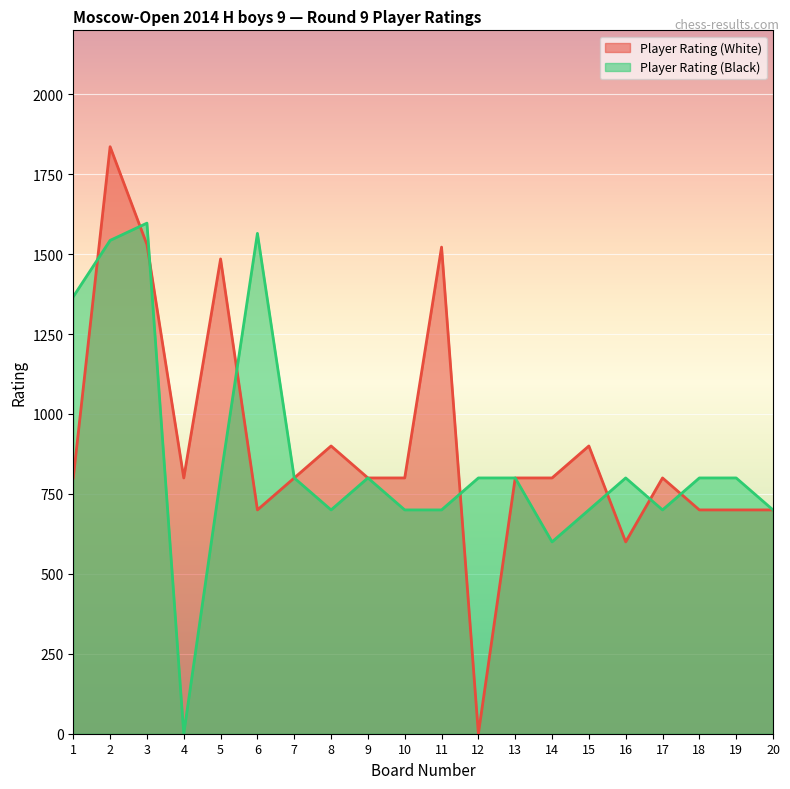

Reading left to right, transcribe all the data shown in this chart.

Player Rating (White): 1=800	2=1836	3=1530	4=800	5=1485	6=700	7=800	8=900	9=800	10=800	11=1522	12=0	13=800	14=800	15=900	16=600	17=800	18=700	19=700	20=700
Player Rating (Black): 1=1367	2=1543	3=1597	4=0	5=800	6=1565	7=800	8=700	9=800	10=700	11=700	12=800	13=800	14=600	15=700	16=800	17=700	18=800	19=800	20=700